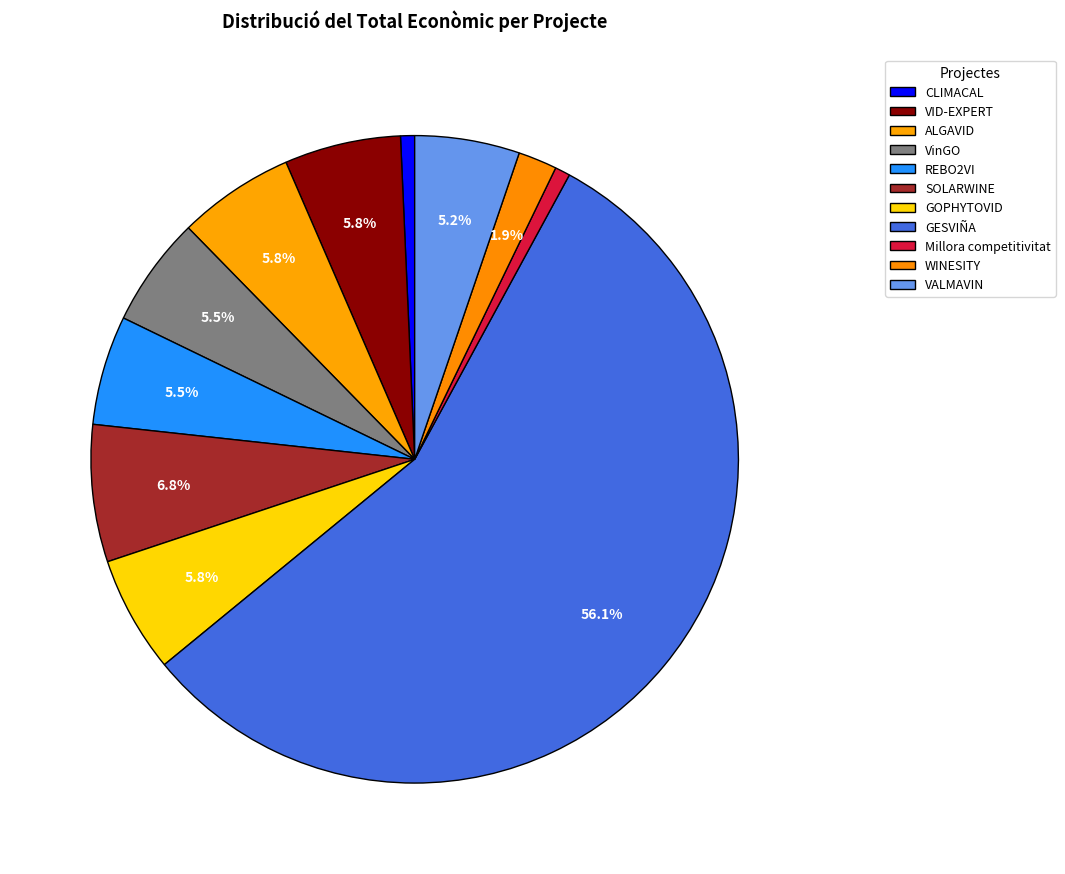

What is the smallest slice in the pie chart?

CLIMACAL